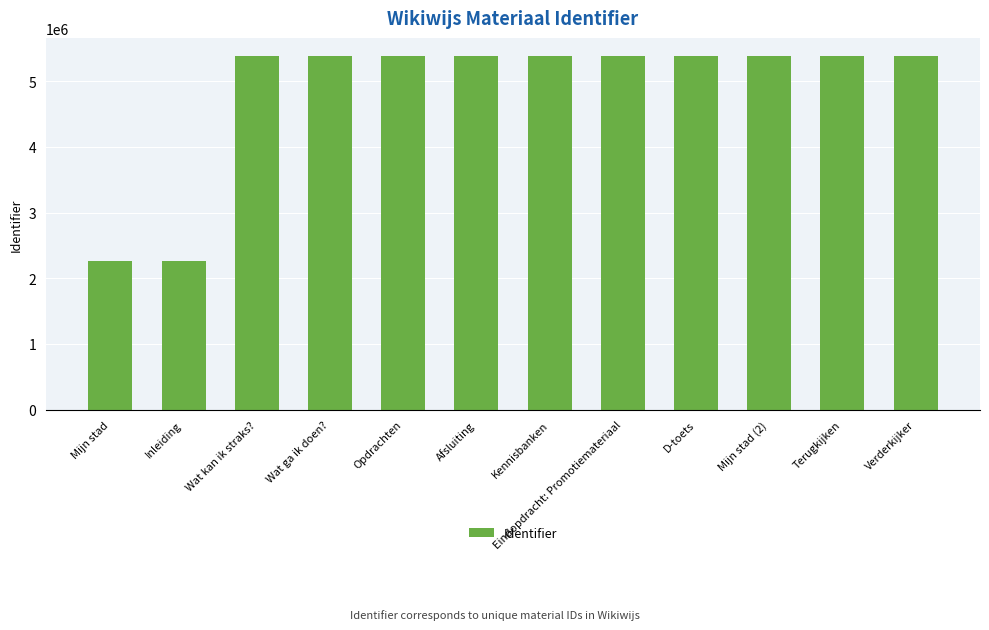

What is the greatest value displayed?

5390131